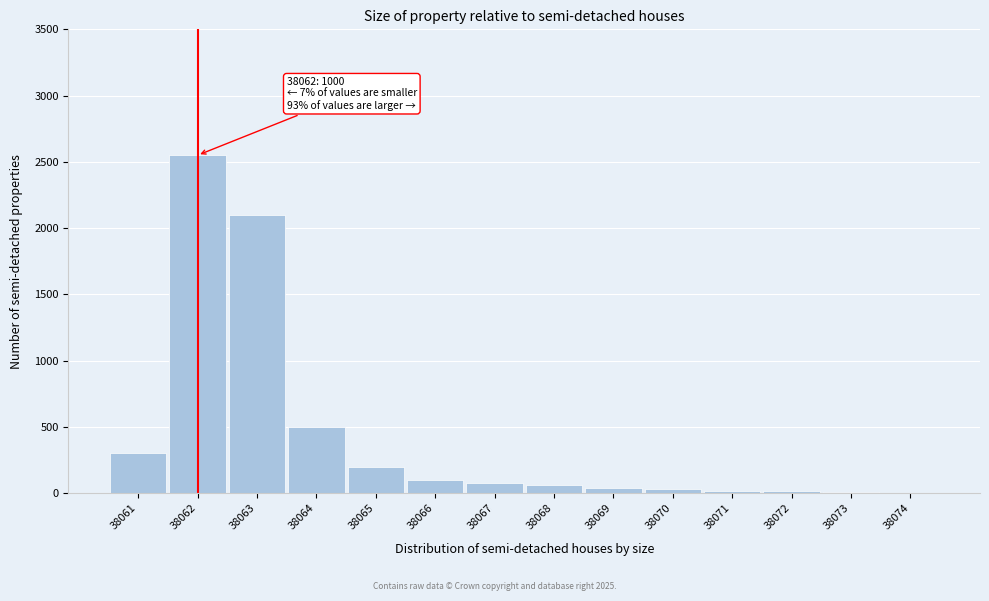

Which has a higher value, 38061 or 38066?

38061